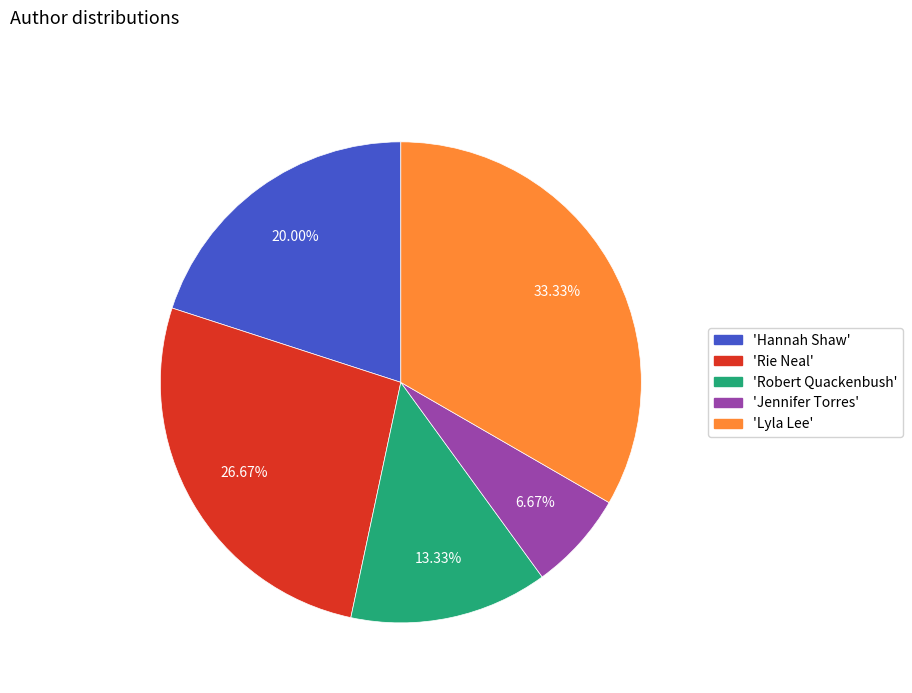

Rank the categories by value from lowest to highest.

'Jennifer Torres', 'Robert Quackenbush', 'Hannah Shaw', 'Rie Neal', 'Lyla Lee'